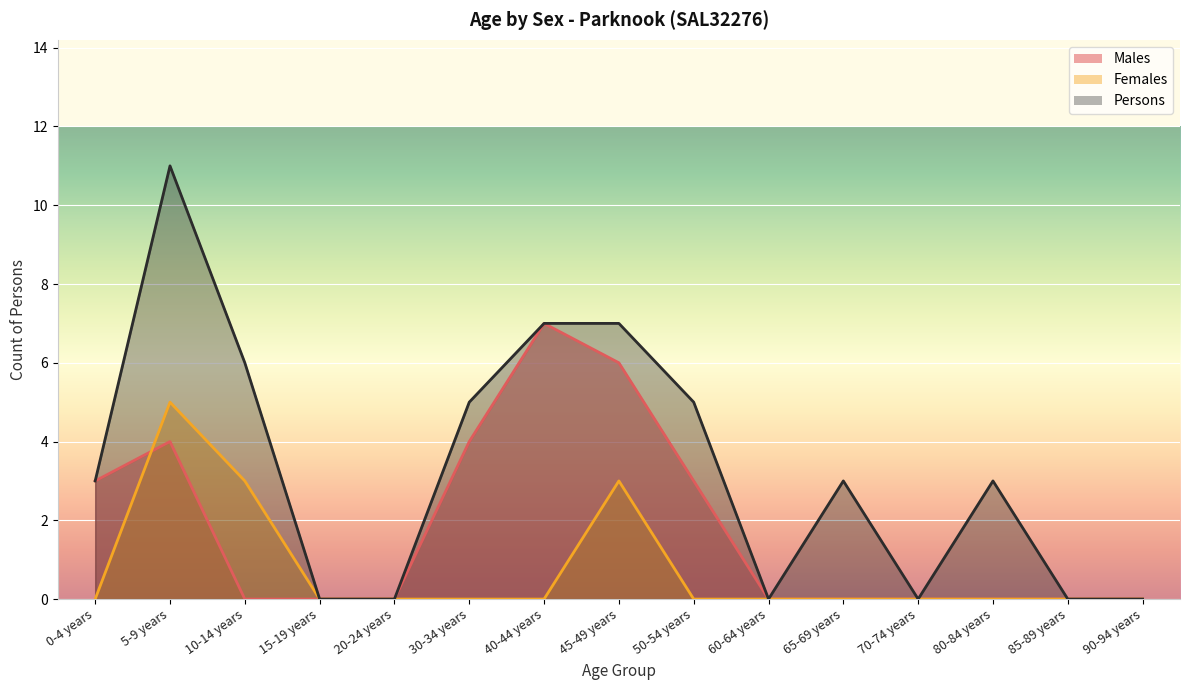

At which label is Females closest to 2?

10-14 years